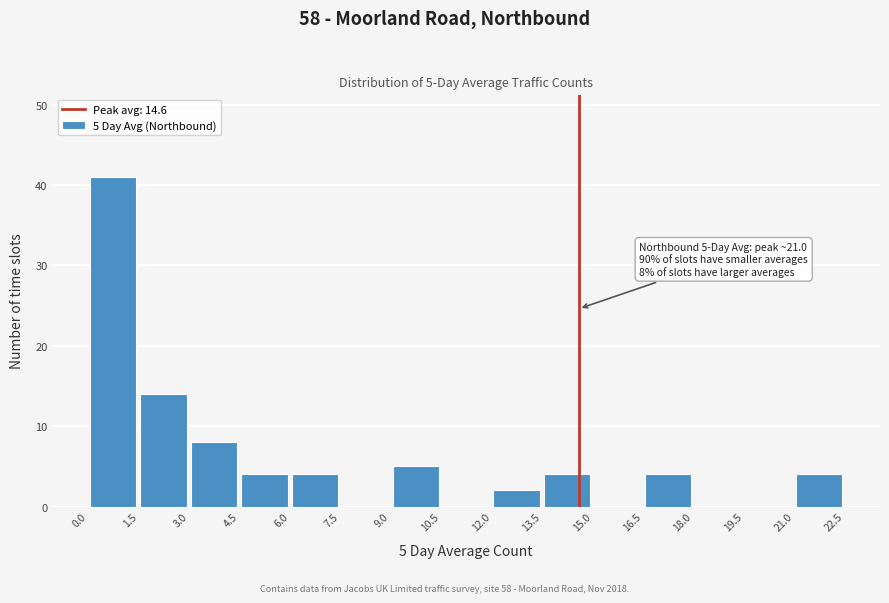

Over which range of the x-axis is the bar tallest?

0.0 to 1.5